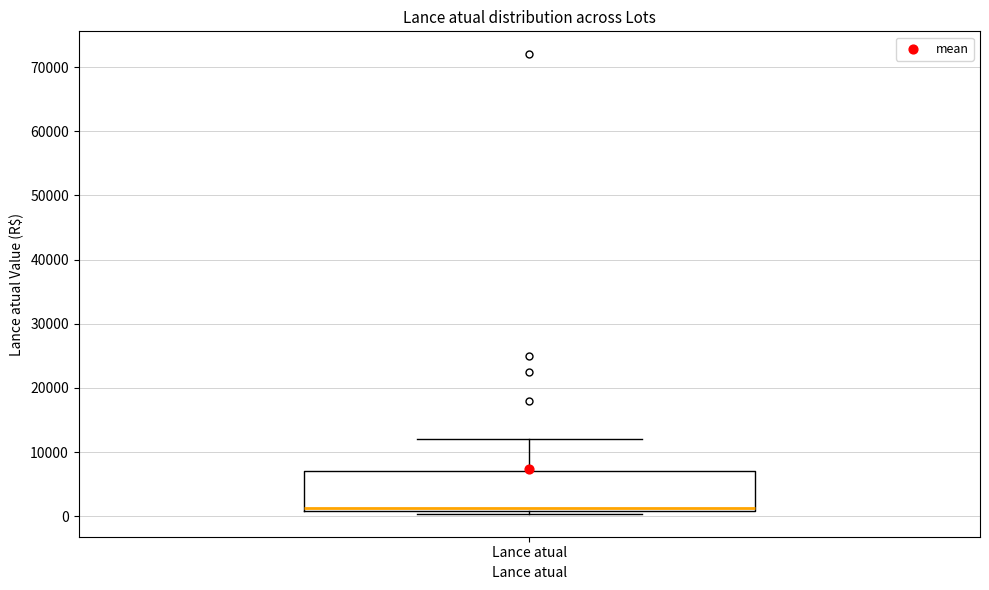

Read this box plot against the y-axis: the position of the median line, the range covered by the box, and the ends of both whiskers. The values are not printed on the chart, so give them approximately, as read against the axis.

median 1000 (just above the box's lower edge), box 1000 to 7000, whiskers 0 to 12000